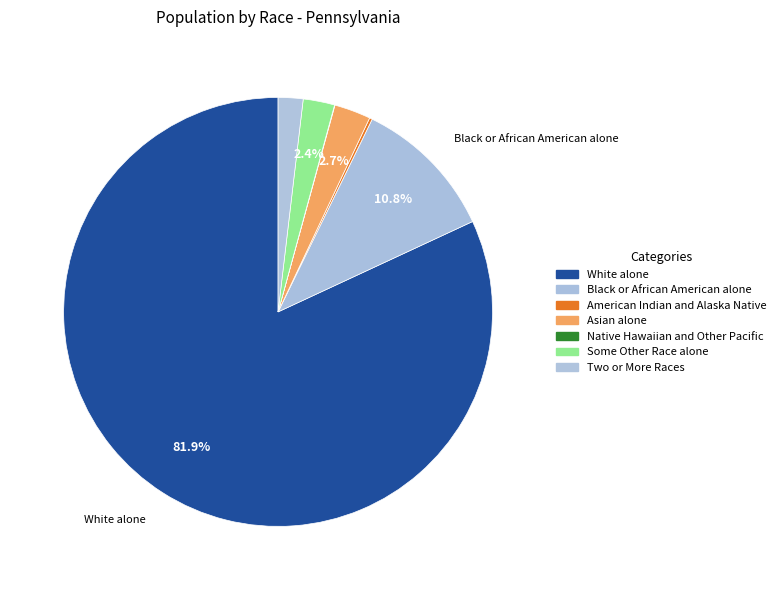

To the nearest percent, what is the combined percentage of Asian alone and American Indian and Alaska Native?

3%